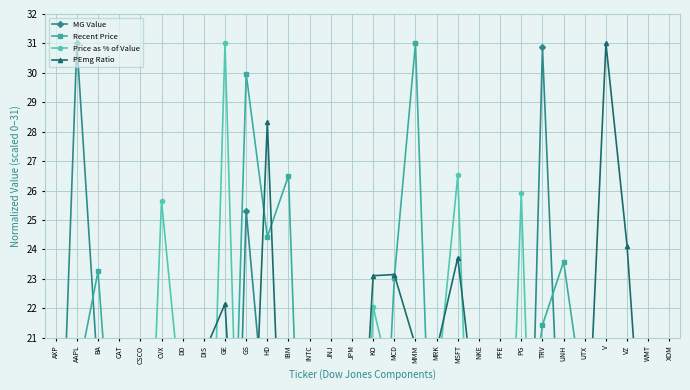

What value does the Recent Price series have at DD?

12.1